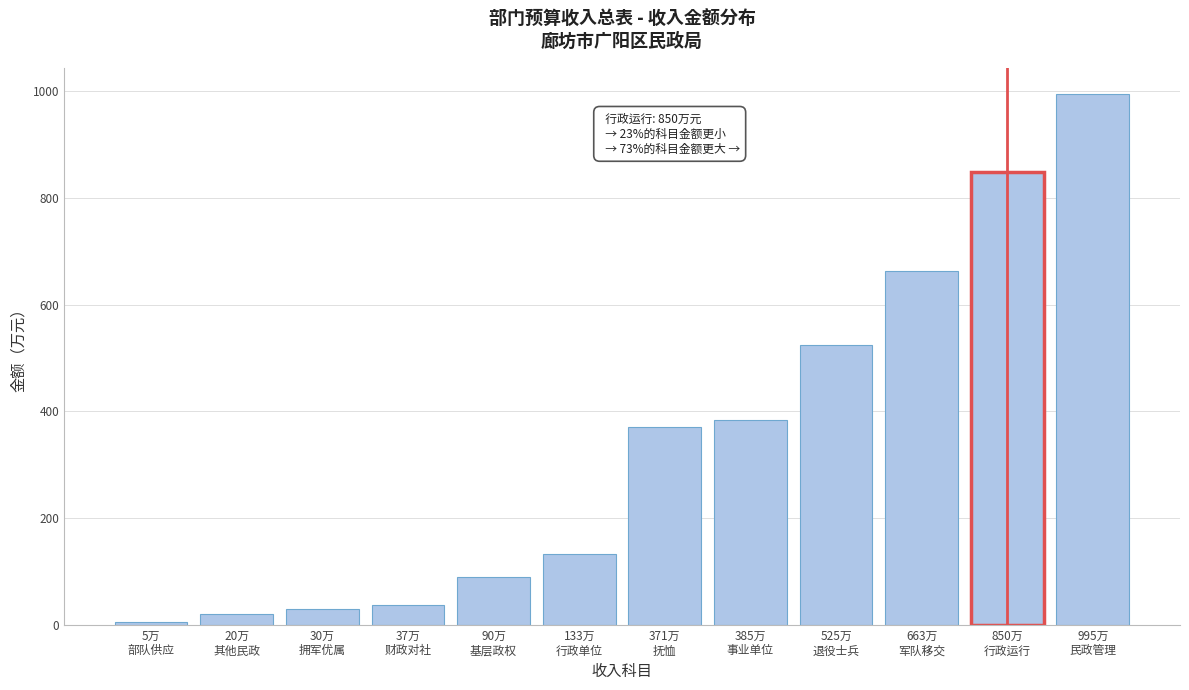

Reading left to right, extract all data points from this chart.

5.0	20.0	30.0	37.0	90.0	132.8	371.0	384.6	525.0	663.0	849.6	994.6